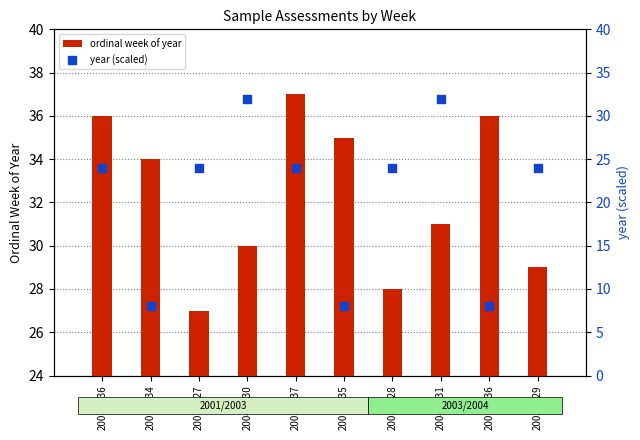

What is the total value across all series at 2003-W36?

60